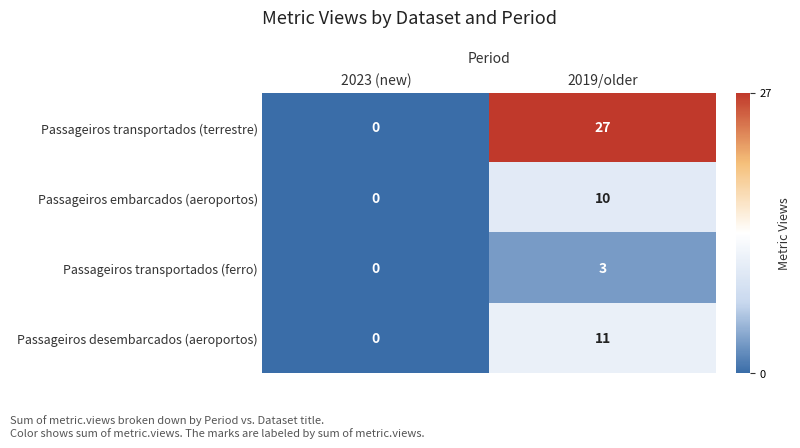

Count the number of data series in this chart.

4